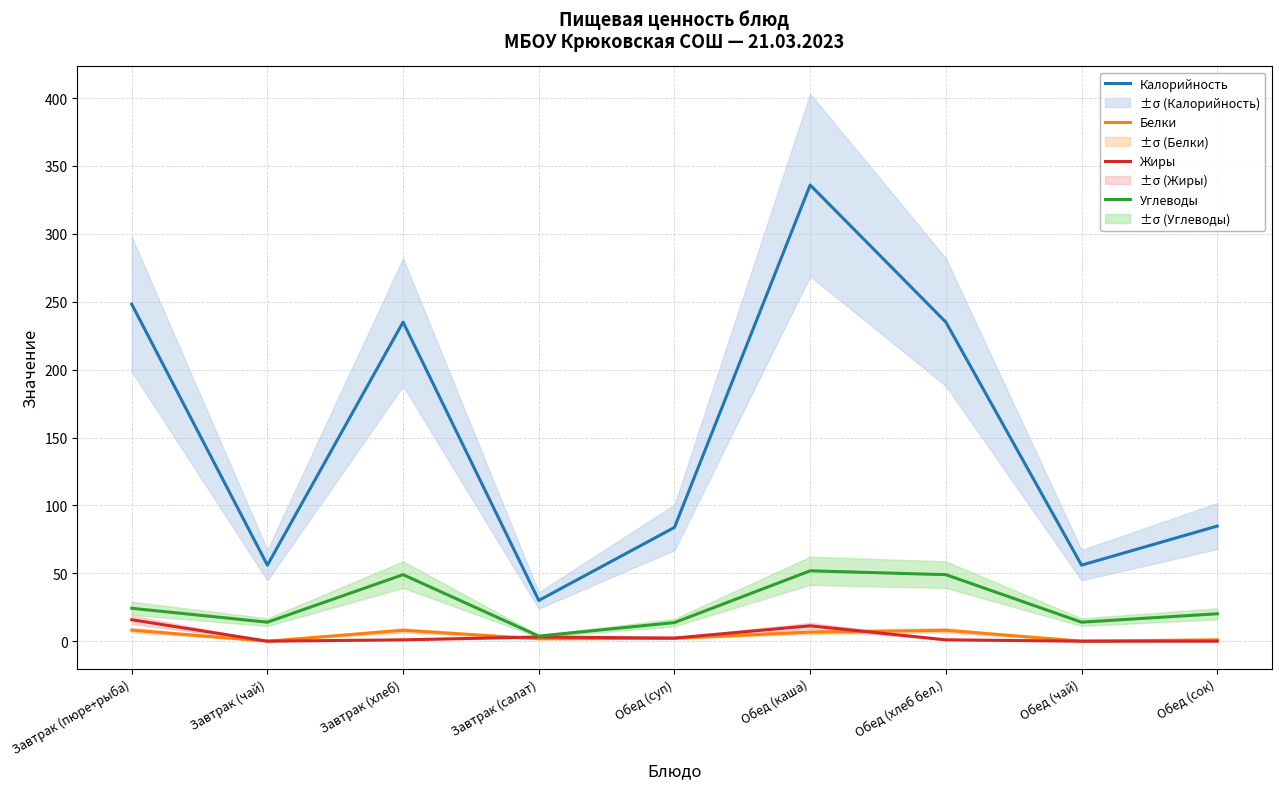

What is the difference between the Белки values at Обед (сок) and Завтрак (хлеб)?

7.0